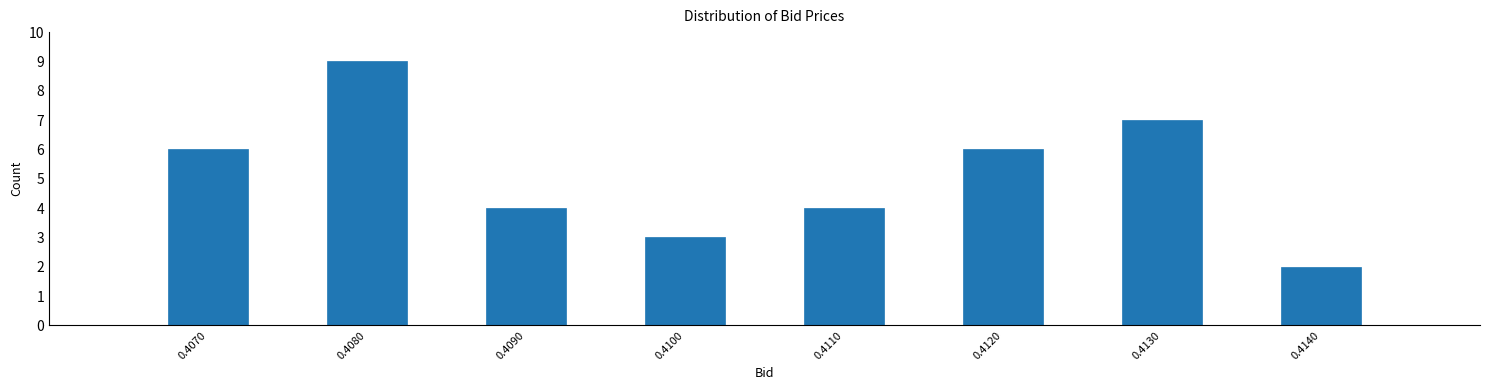

Reading left to right, list all the values displayed in this chart.

0.4070=6	0.4080=9	0.4090=4	0.4100=3	0.4110=4	0.4120=6	0.4130=7	0.4140=2